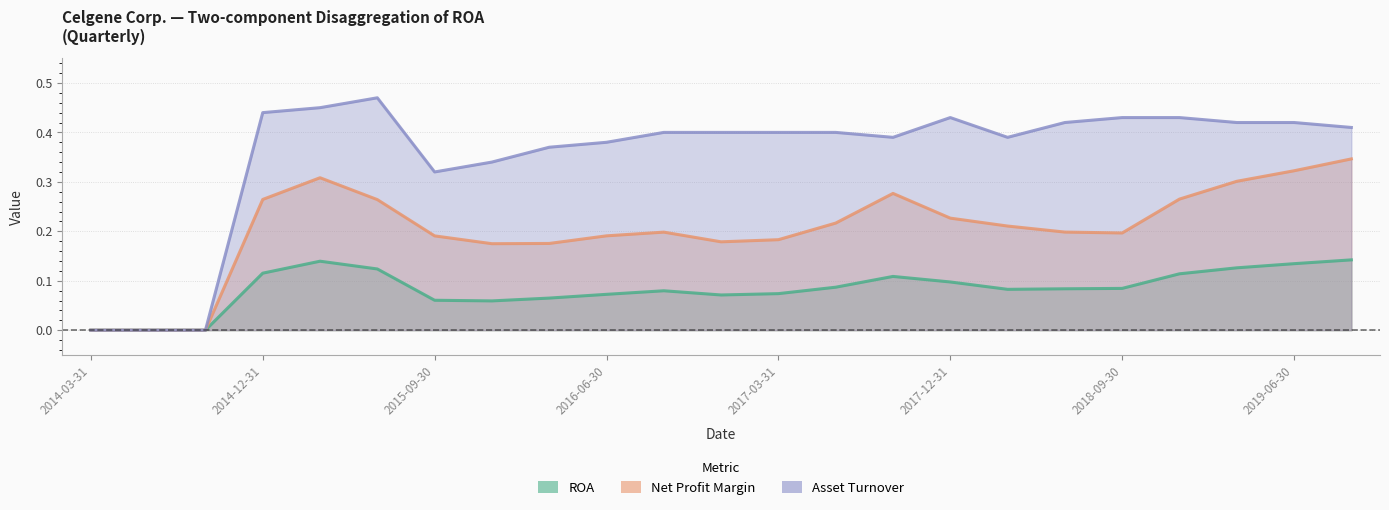

True or false: Asset Turnover and Net Profit Margin intersect in this chart.

False